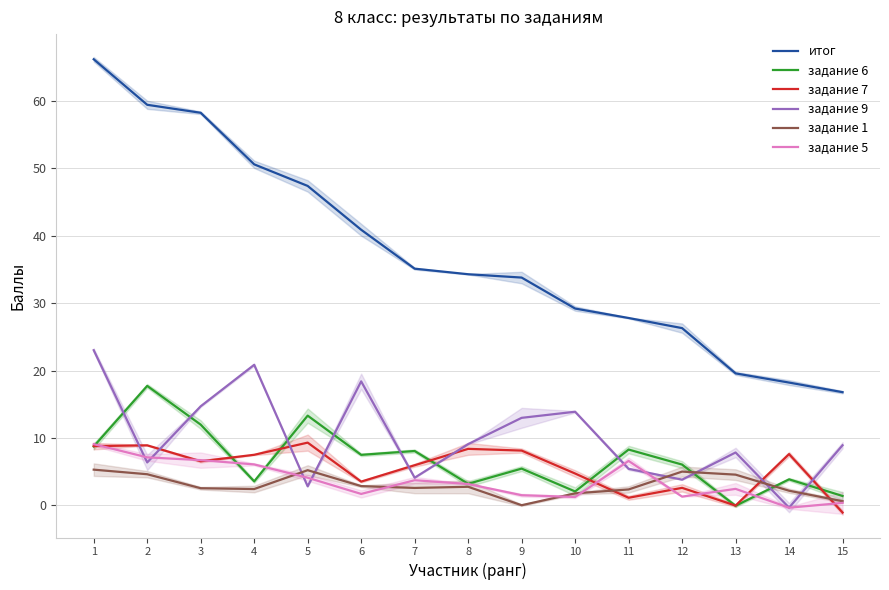

What are all the series names shown in the legend?

итог, задание 6, задание 7, задание 9, задание 1, задание 5